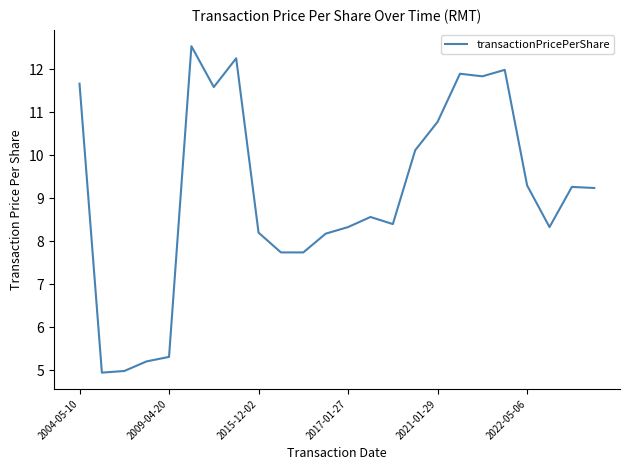

How many values exceed 9?

12